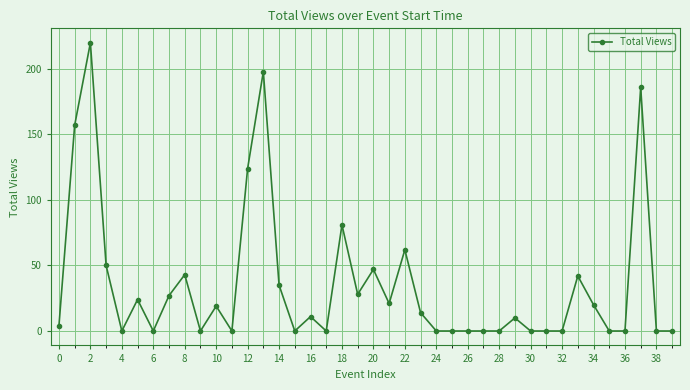

What is the value of the 35th point from the left?

20